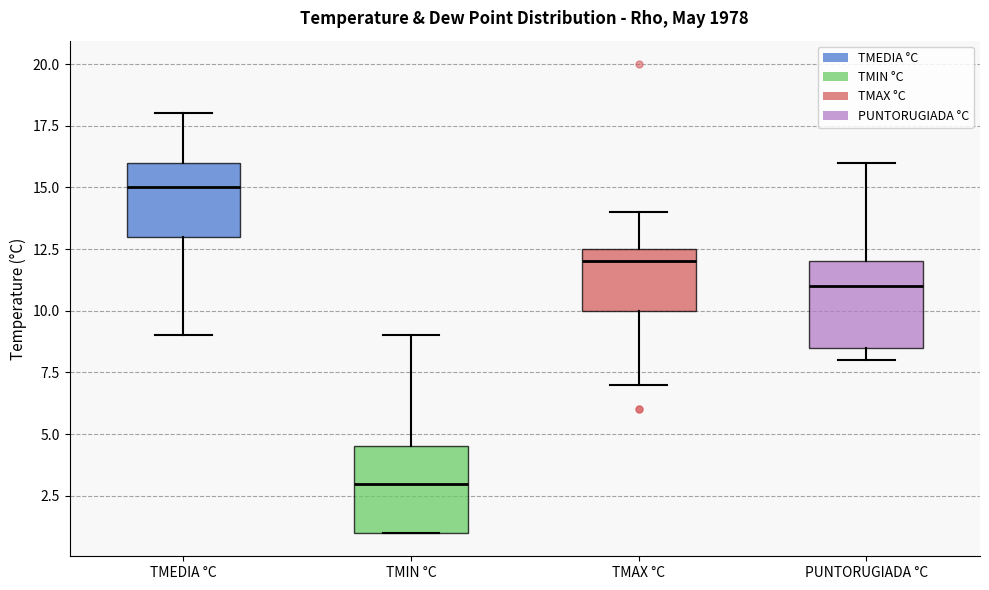

Which box has the highest median line?

TMEDIA °C